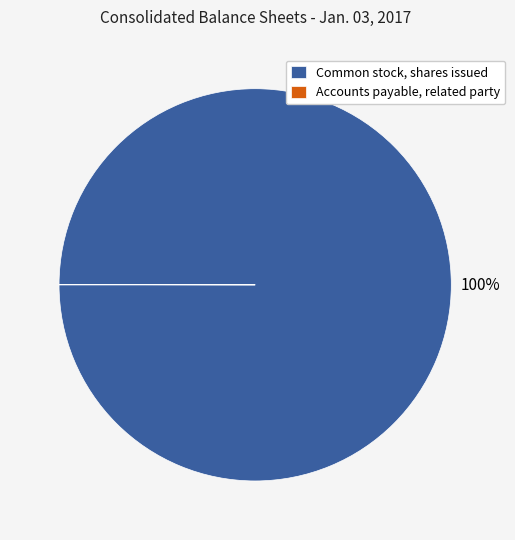

Does any single category account for the majority?

Yes